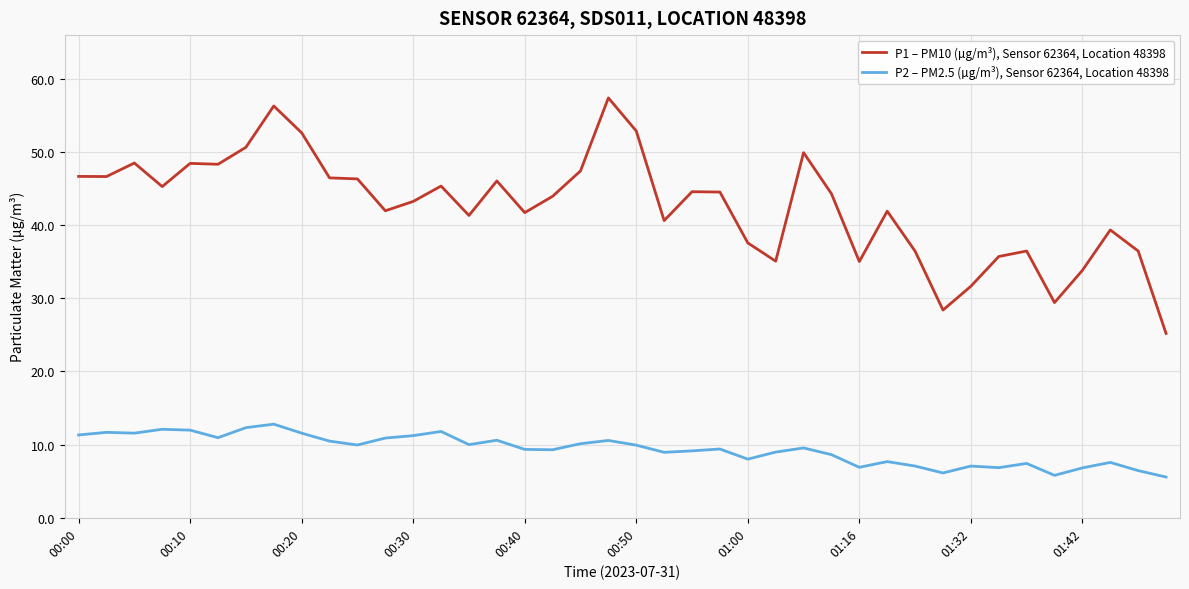

What is the average value of the P1 – PM10 (µg/m³), Sensor 62364, Location 48398 series?

42.6